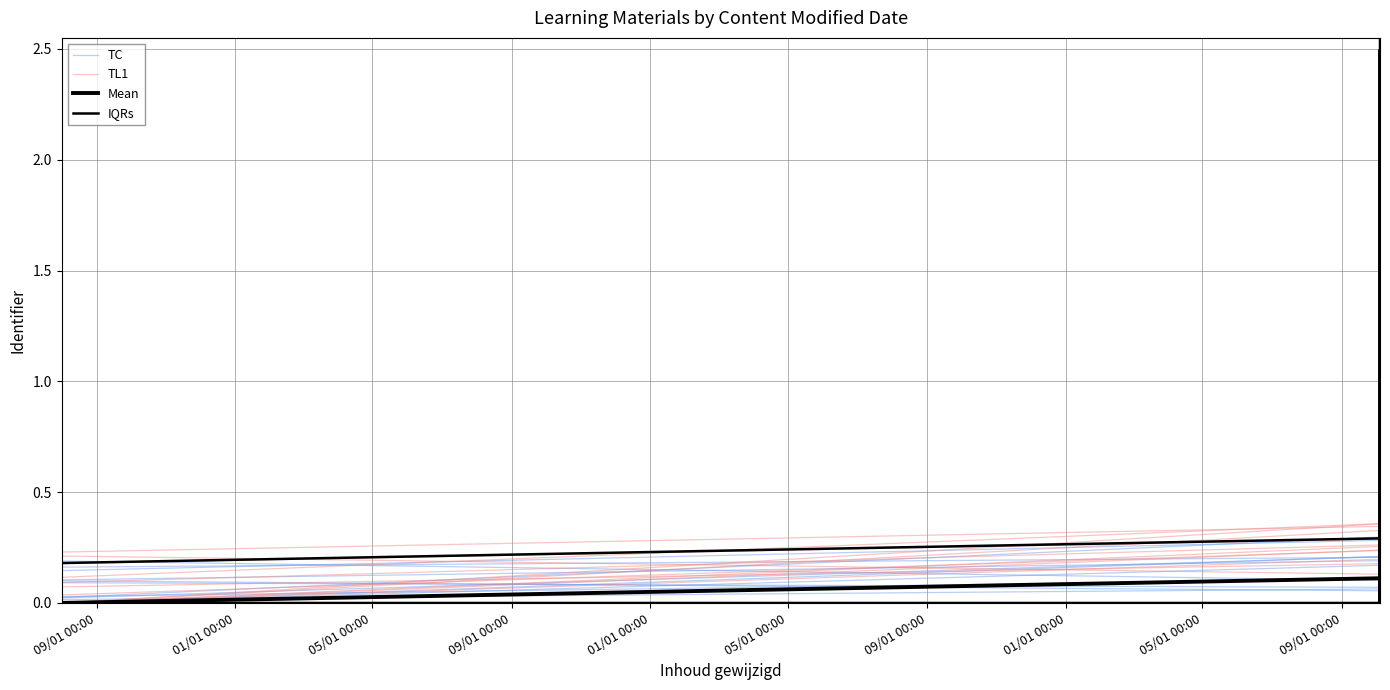

The value of Mean at 09/01 00:00 is 0.0. True or false?

True